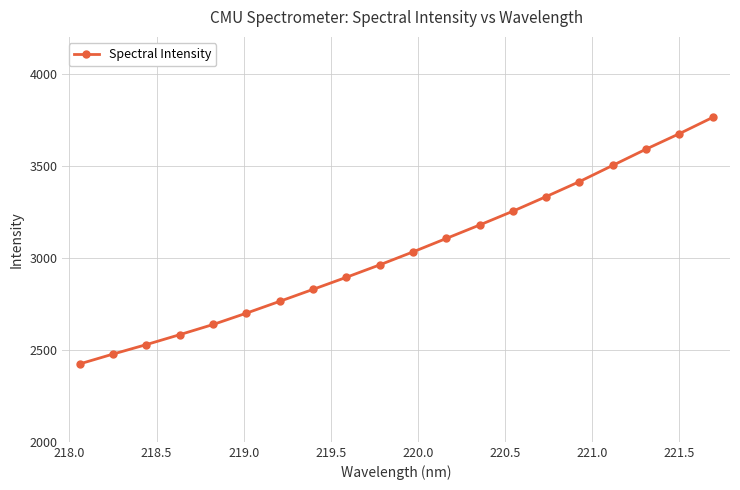

What is the average value?

3031.8